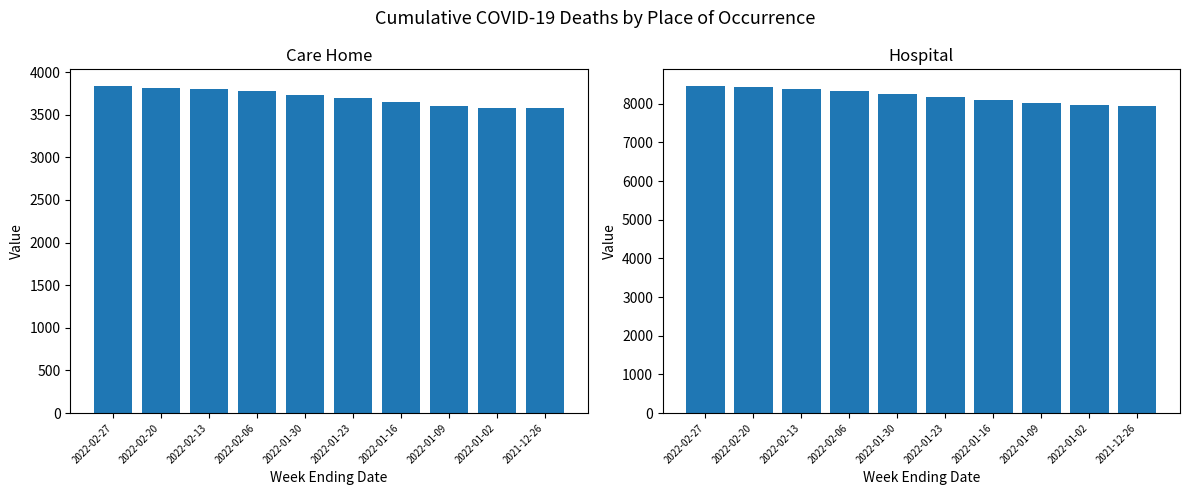

Is it true that Care Home equals 6039 at 2022-01-30?

False